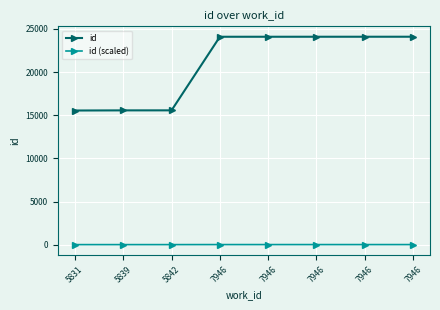

At which label does id (scaled) reach its peak?

7946